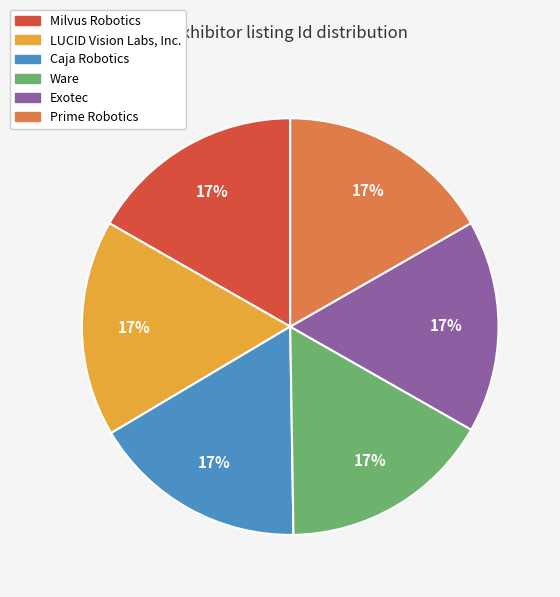

To the nearest percent, what is the average slice percentage?

17%